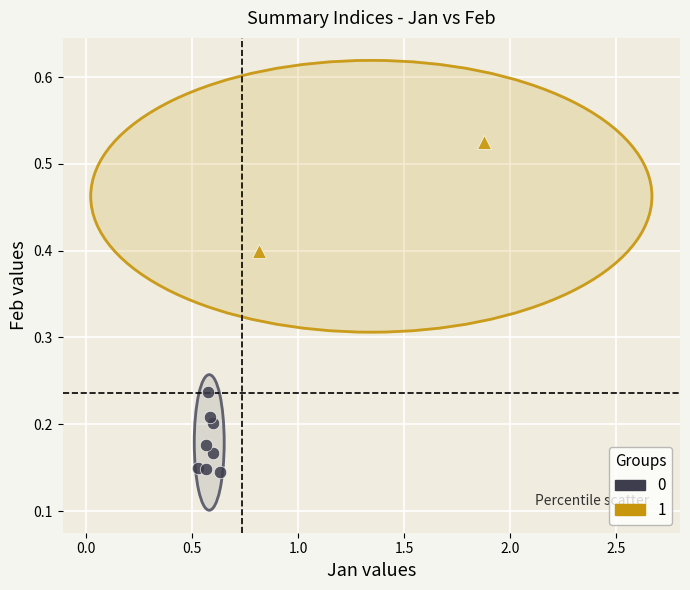

Which series reaches the minimum Y coordinate?

0